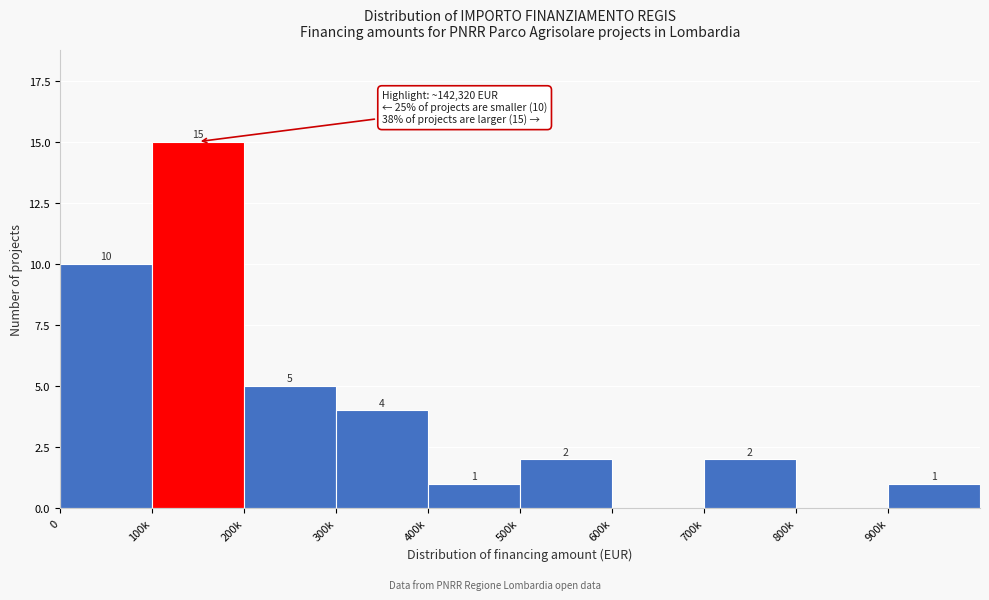

Reading right to left, list all the values displayed in this chart.

900k=1	800k=0	700k=2	600k=0	500k=2	400k=1	300k=4	200k=5	100k=15	0=10